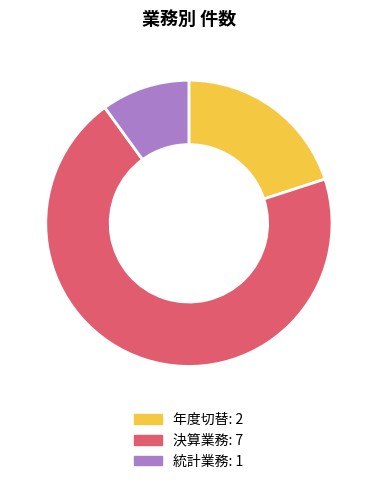

Is 決算業務 the majority of the pie?

Yes